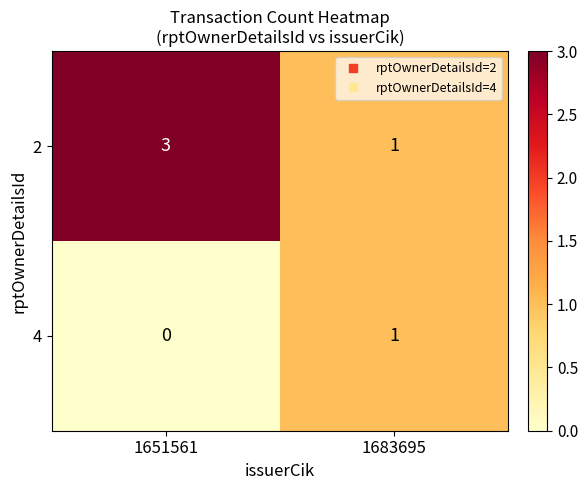

What is the approximate value of 2 at 1651561?

3